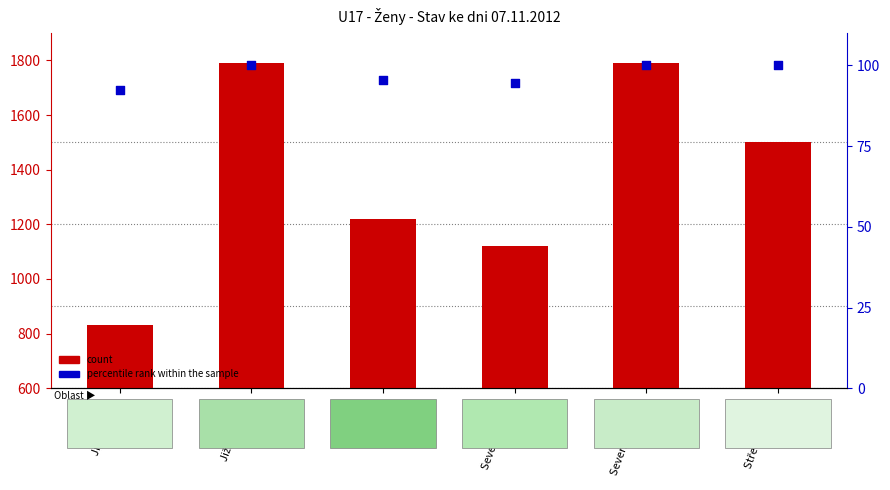

What is the total value across all series at Jižní Morava?

1889.0